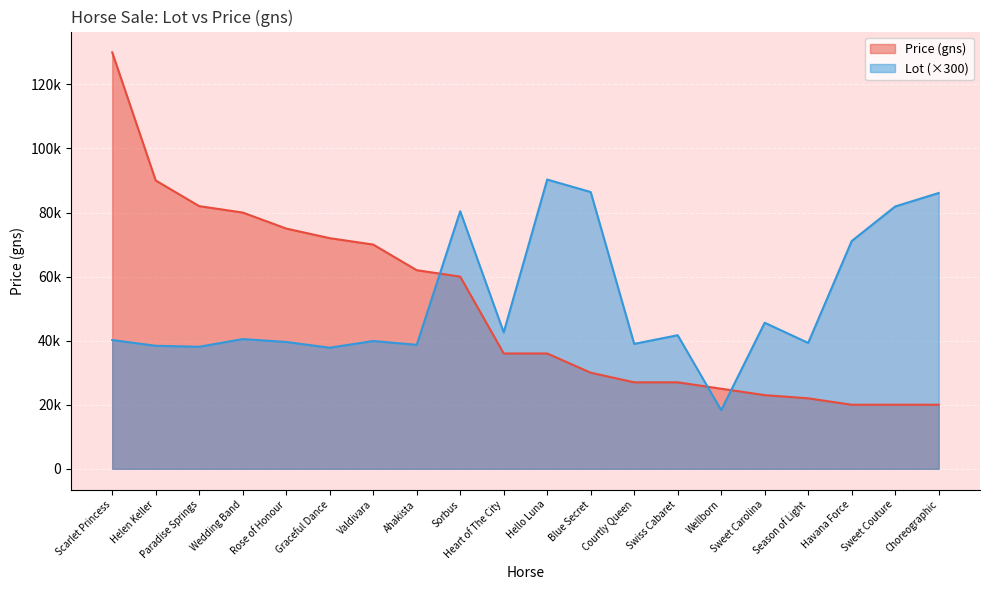

Which series ends up on top after the final intersection of Lot and Price (gns)?

Lot